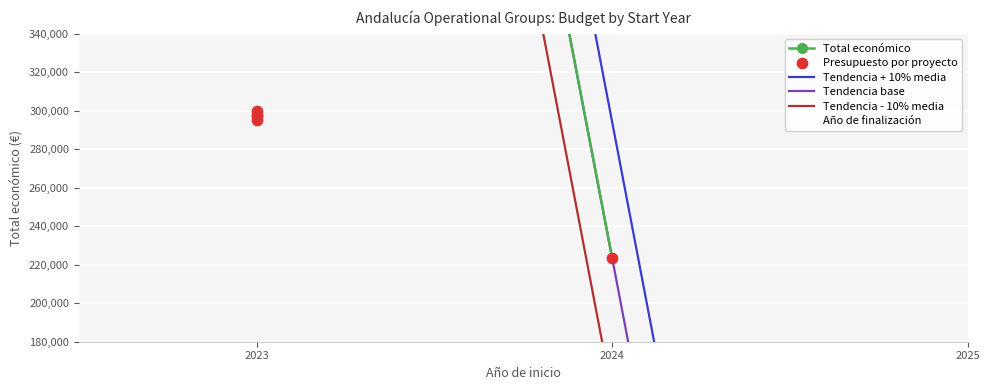

What is the change in value from 2023 to 2023?

-4511